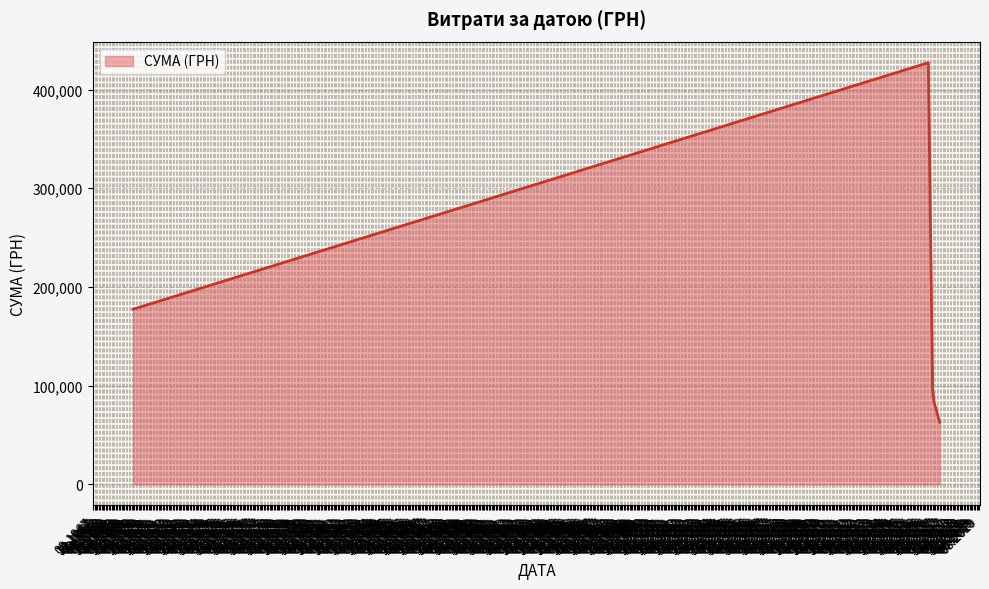

What is the difference between the second highest and minimum values?

114535.5